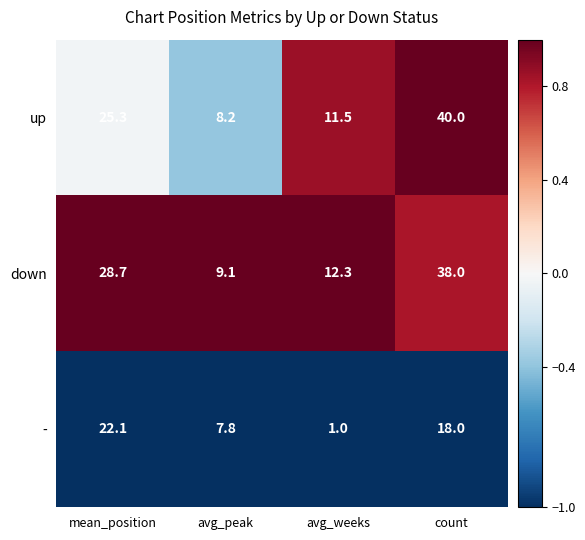

Reading left to right, extract all data points from this chart.

up: mean_position=25.3	avg_peak=8.2	avg_weeks=11.5	count=40.0
down: mean_position=28.7	avg_peak=9.1	avg_weeks=12.3	count=38.0
-: mean_position=22.1	avg_peak=7.8	avg_weeks=1.0	count=18.0